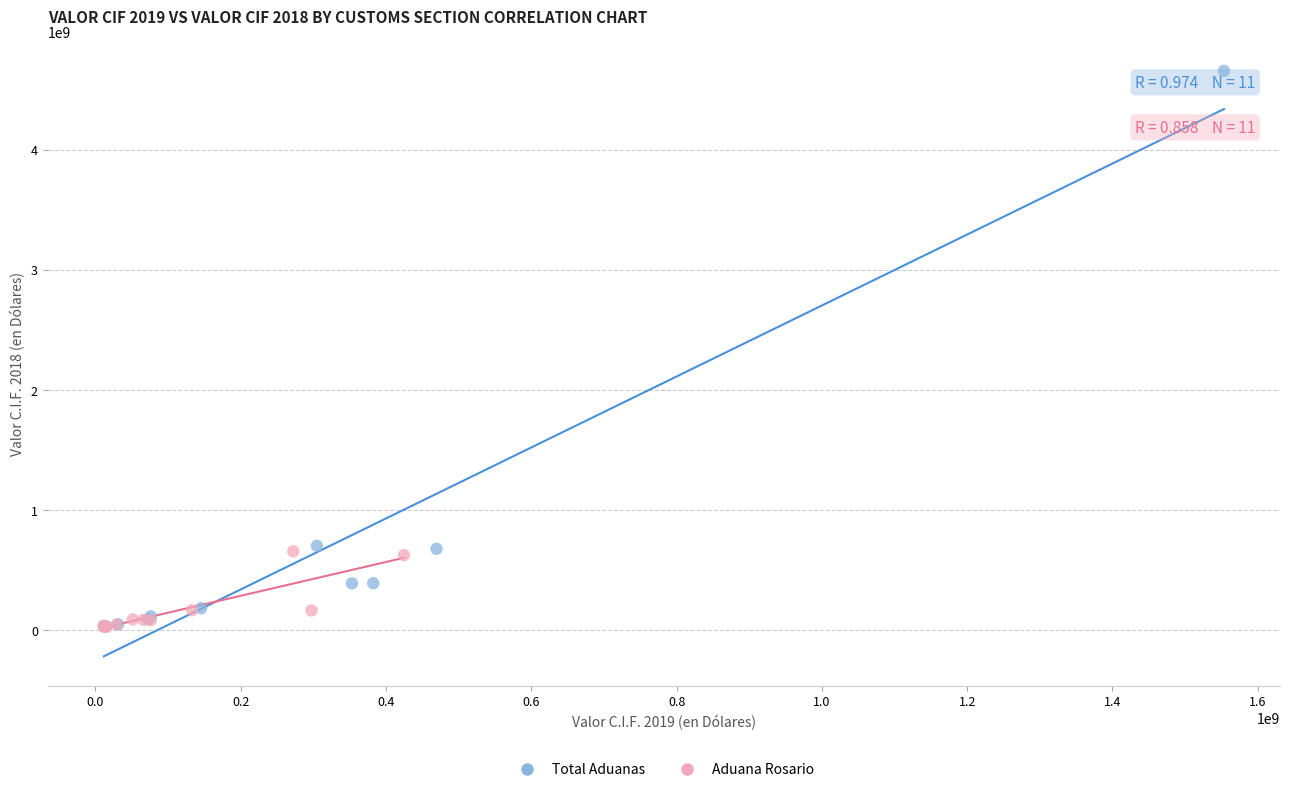

What are all the series names shown in the legend?

Total Aduanas, Aduana Rosario